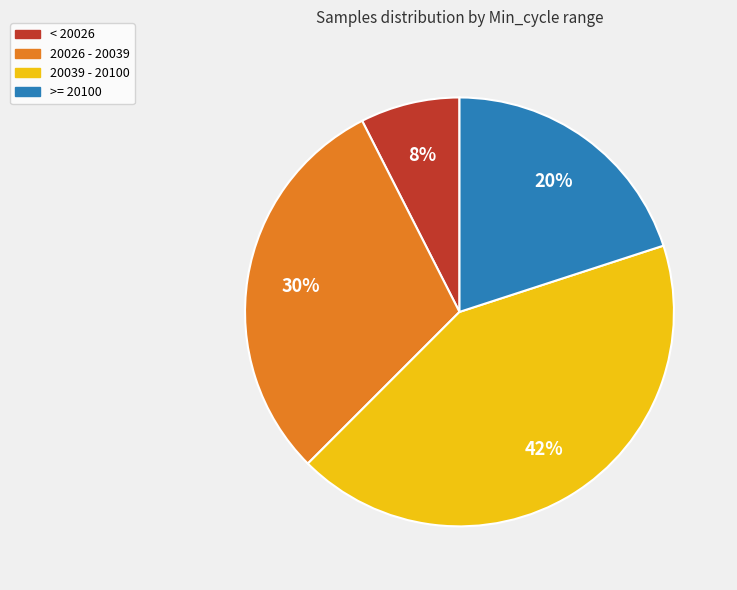

Do >= 20100 and 20039 - 20100 together represent more than half of the pie?

Yes